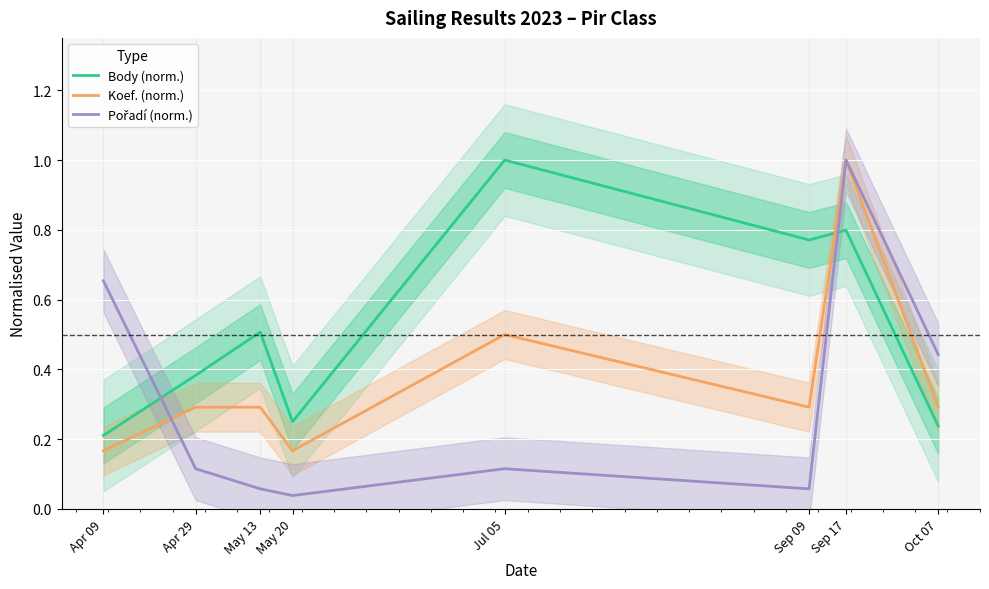

What is the label of the 5th point from the right?

May 20